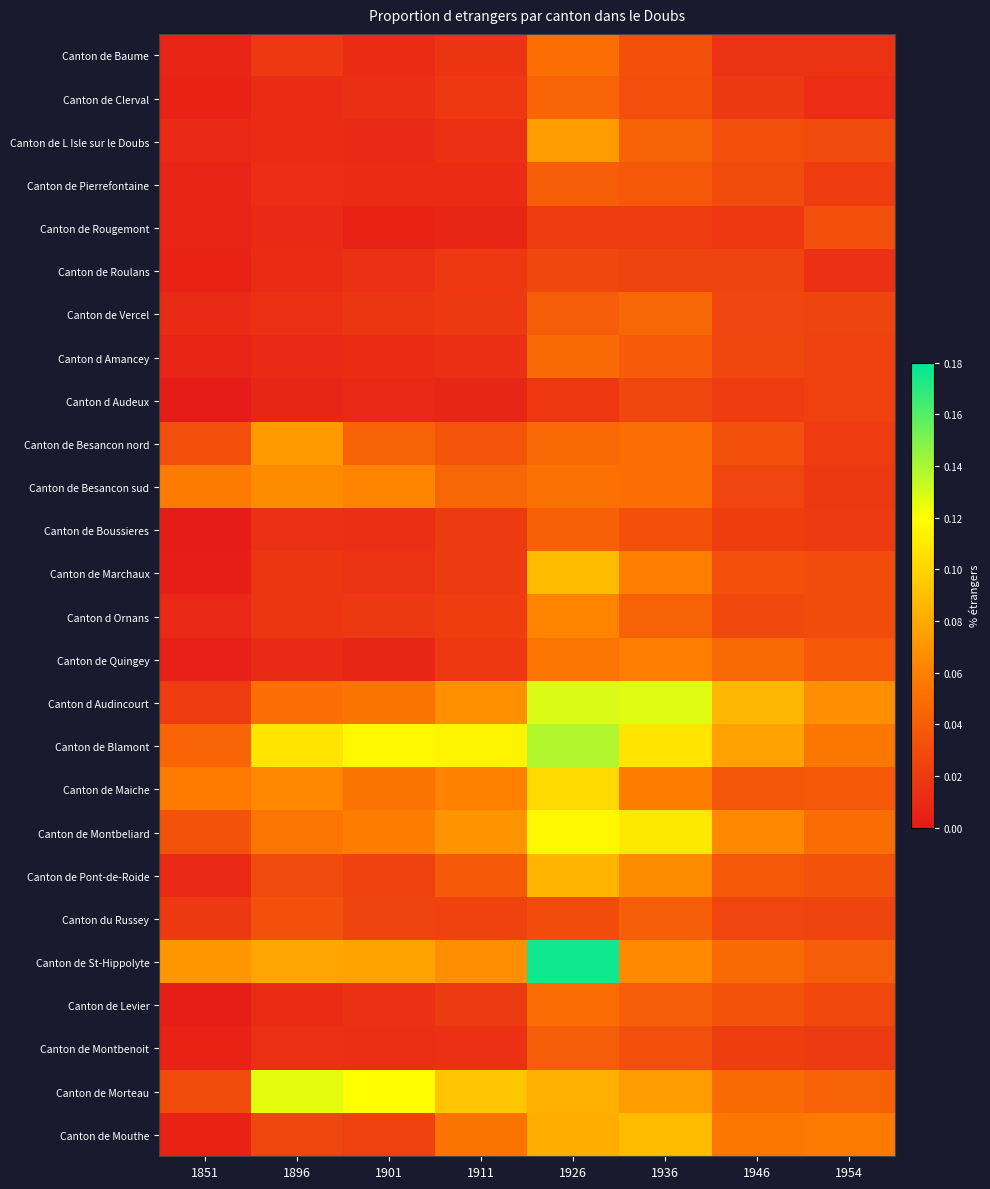

Which series has the largest range (max minus min)?

Canton de St-Hippolyte